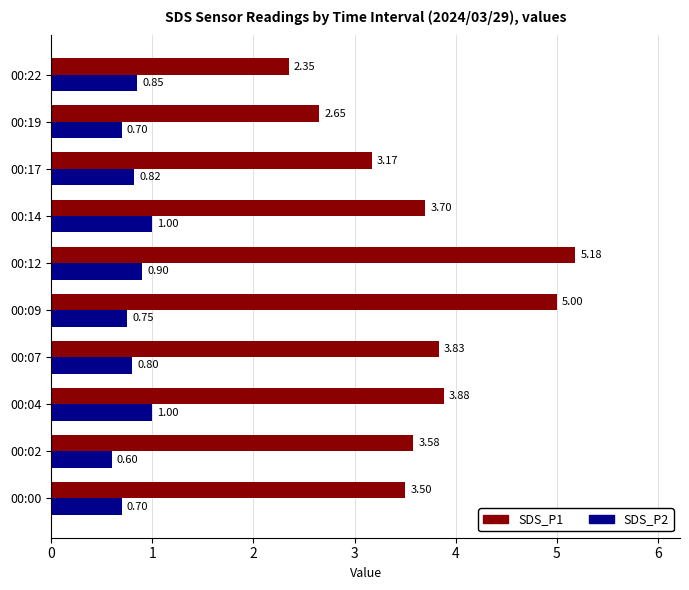

Which series has the largest range (max minus min)?

SDS_P1